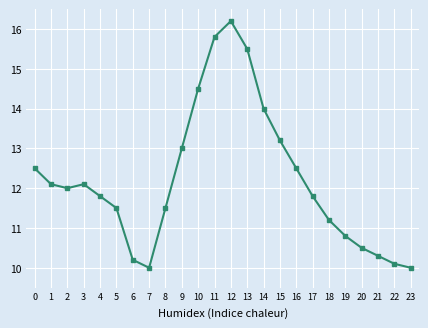

What is the ratio of the value at 7 to the value at 21?

1.0